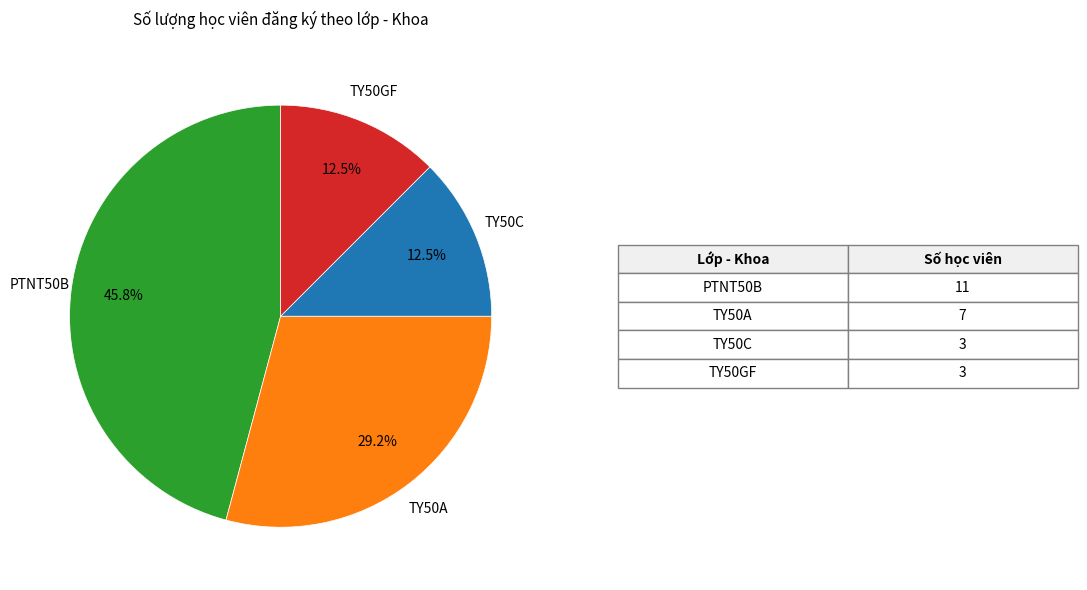

How much of the chart is everything except TY50A?

70.8%